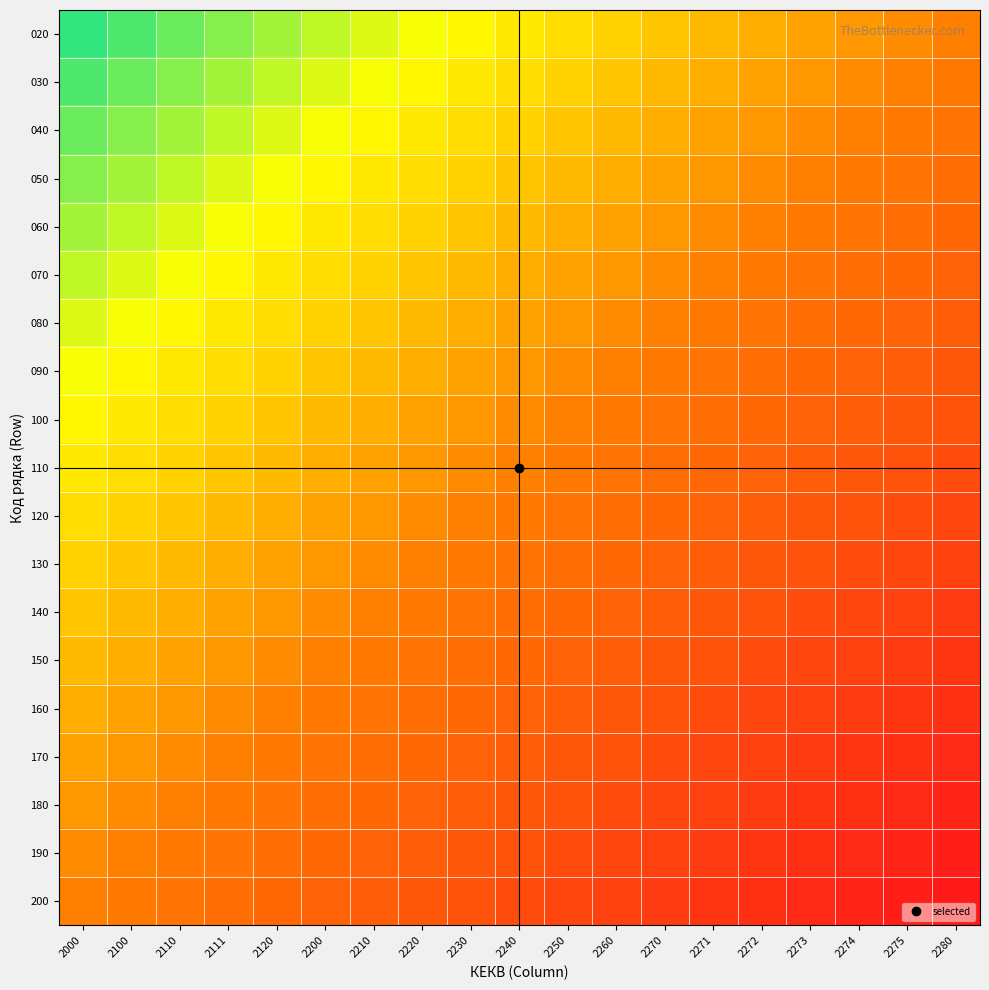

Reading left to right, transcribe all the data shown in this chart.

020: 2000=20	2100=30	2110=40	2111=50	2120=60	2200=70	2210=80	2220=90	2230=100	2240=110	2250=120	2260=130	2270=140	2271=150	2272=160	2273=170	2274=180	2275=190	2280=200
030: 2000=30	2100=40	2110=50	2111=60	2120=70	2200=80	2210=90	2220=100	2230=110	2240=120	2250=130	2260=140	2270=150	2271=160	2272=170	2273=180	2274=190	2275=200	2280=210
040: 2000=40	2100=50	2110=60	2111=70	2120=80	2200=90	2210=100	2220=110	2230=120	2240=130	2250=140	2260=150	2270=160	2271=170	2272=180	2273=190	2274=200	2275=210	2280=220
050: 2000=50	2100=60	2110=70	2111=80	2120=90	2200=100	2210=110	2220=120	2230=130	2240=140	2250=150	2260=160	2270=170	2271=180	2272=190	2273=200	2274=210	2275=220	2280=230
060: 2000=60	2100=70	2110=80	2111=90	2120=100	2200=110	2210=120	2220=130	2230=140	2240=150	2250=160	2260=170	2270=180	2271=190	2272=200	2273=210	2274=220	2275=230	2280=240
070: 2000=70	2100=80	2110=90	2111=100	2120=110	2200=120	2210=130	2220=140	2230=150	2240=160	2250=170	2260=180	2270=190	2271=200	2272=210	2273=220	2274=230	2275=240	2280=250
080: 2000=80	2100=90	2110=100	2111=110	2120=120	2200=130	2210=140	2220=150	2230=160	2240=170	2250=180	2260=190	2270=200	2271=210	2272=220	2273=230	2274=240	2275=250	2280=260
090: 2000=90	2100=100	2110=110	2111=120	2120=130	2200=140	2210=150	2220=160	2230=170	2240=180	2250=190	2260=200	2270=210	2271=220	2272=230	2273=240	2274=250	2275=260	2280=270
100: 2000=100	2100=110	2110=120	2111=130	2120=140	2200=150	2210=160	2220=170	2230=180	2240=190	2250=200	2260=210	2270=220	2271=230	2272=240	2273=250	2274=260	2275=270	2280=280
110: 2000=110	2100=120	2110=130	2111=140	2120=150	2200=160	2210=170	2220=180	2230=190	2240=200	2250=210	2260=220	2270=230	2271=240	2272=250	2273=260	2274=270	2275=280	2280=290
120: 2000=120	2100=130	2110=140	2111=150	2120=160	2200=170	2210=180	2220=190	2230=200	2240=210	2250=220	2260=230	2270=240	2271=250	2272=260	2273=270	2274=280	2275=290	2280=300
130: 2000=130	2100=140	2110=150	2111=160	2120=170	2200=180	2210=190	2220=200	2230=210	2240=220	2250=230	2260=240	2270=250	2271=260	2272=270	2273=280	2274=290	2275=300	2280=310
140: 2000=140	2100=150	2110=160	2111=170	2120=180	2200=190	2210=200	2220=210	2230=220	2240=230	2250=240	2260=250	2270=260	2271=270	2272=280	2273=290	2274=300	2275=310	2280=320
150: 2000=150	2100=160	2110=170	2111=180	2120=190	2200=200	2210=210	2220=220	2230=230	2240=240	2250=250	2260=260	2270=270	2271=280	2272=290	2273=300	2274=310	2275=320	2280=330
160: 2000=160	2100=170	2110=180	2111=190	2120=200	2200=210	2210=220	2220=230	2230=240	2240=250	2250=260	2260=270	2270=280	2271=290	2272=300	2273=310	2274=320	2275=330	2280=340
170: 2000=170	2100=180	2110=190	2111=200	2120=210	2200=220	2210=230	2220=240	2230=250	2240=260	2250=270	2260=280	2270=290	2271=300	2272=310	2273=320	2274=330	2275=340	2280=350
180: 2000=180	2100=190	2110=200	2111=210	2120=220	2200=230	2210=240	2220=250	2230=260	2240=270	2250=280	2260=290	2270=300	2271=310	2272=320	2273=330	2274=340	2275=350	2280=360
190: 2000=190	2100=200	2110=210	2111=220	2120=230	2200=240	2210=250	2220=260	2230=270	2240=280	2250=290	2260=300	2270=310	2271=320	2272=330	2273=340	2274=350	2275=360	2280=370
200: 2000=200	2100=210	2110=220	2111=230	2120=240	2200=250	2210=260	2220=270	2230=280	2240=290	2250=300	2260=310	2270=320	2271=330	2272=340	2273=350	2274=360	2275=370	2280=380